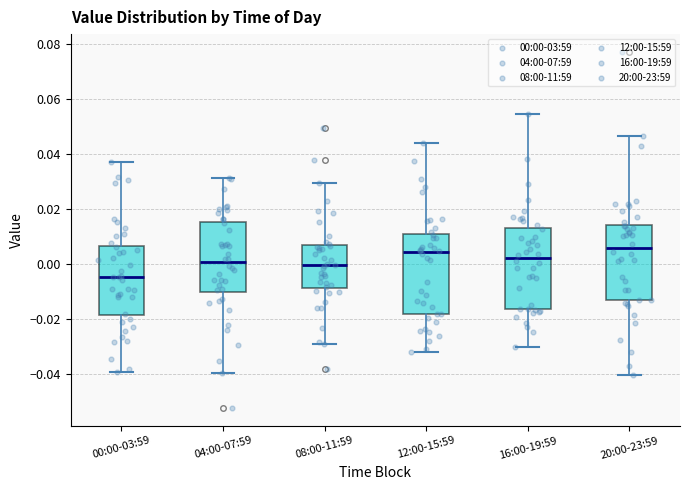

Reading left to right, transcribe this box plot: for each box, give where its median line is, the range the box spans, and where its two whiskers end, as read against the y-axis. The values are not printed on the chart, so give them approximately, as read against the axis.

00:00-03:59: median -0.004, box -0.018 to 0.006, whiskers -0.040 to 0.038
04:00-07:59: median 0.000, box -0.010 to 0.016, whiskers -0.040 to 0.032
08:00-11:59: median 0.000, box -0.008 to 0.006, whiskers -0.030 to 0.030
12:00-15:59: median 0.004, box -0.018 to 0.010, whiskers -0.032 to 0.044
16:00-19:59: median 0.002, box -0.016 to 0.012, whiskers -0.030 to 0.054
20:00-23:59: median 0.006, box -0.014 to 0.014, whiskers -0.040 to 0.046